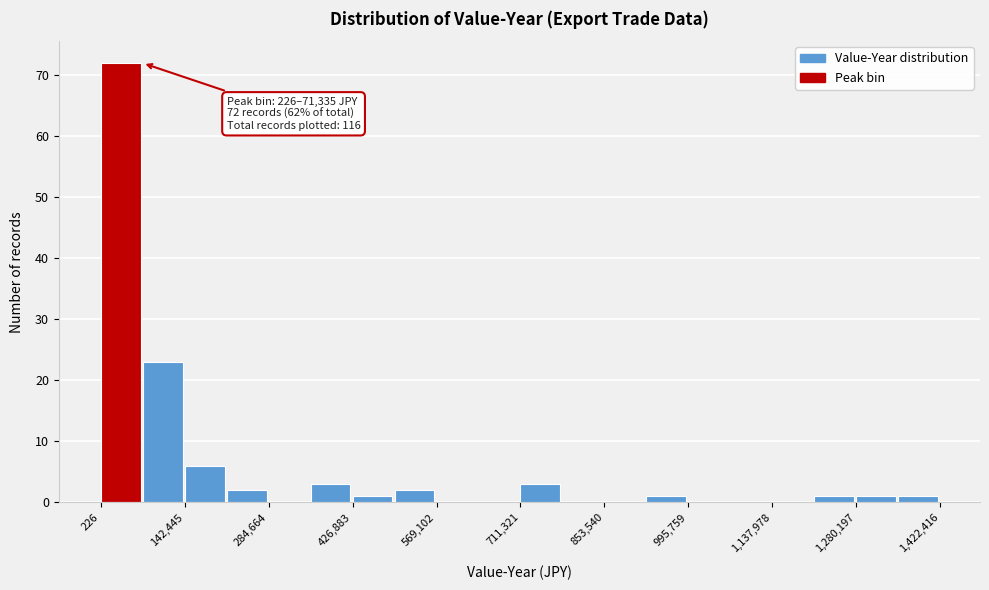

Read against the x-axis, roughly where is the centre of the tallest bar?

40000